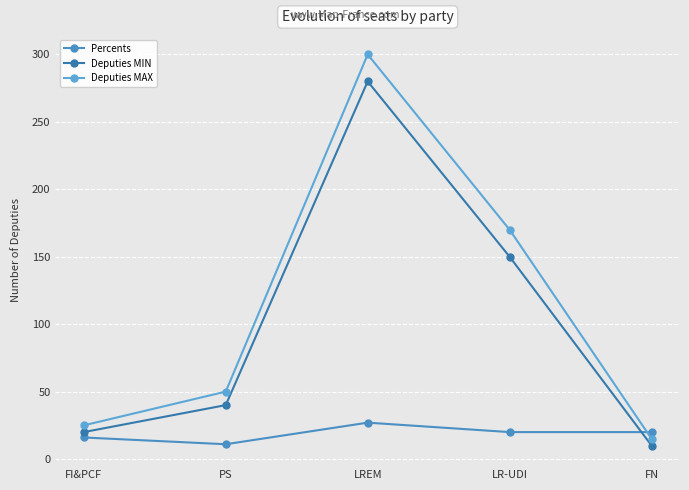

What is the sum of all Deputies MIN values?

500